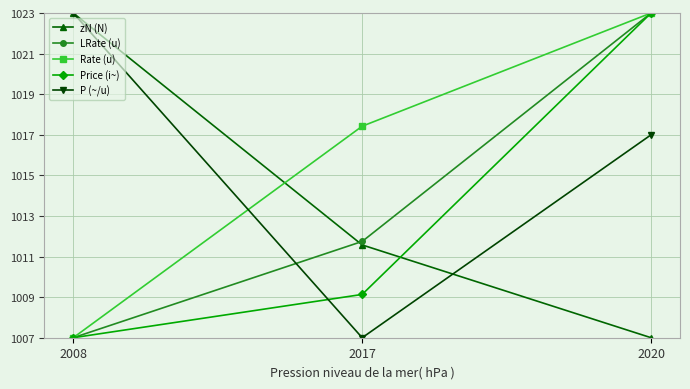

Reading left to right, transcribe all the data shown in this chart.

zN (N): 2008=1023.0	2017=1011.6	2020=1007.0
LRate (u): 2008=1007.0	2017=1011.7	2020=1023.0
Rate (u): 2008=1007.0	2017=1017.4	2020=1023.0
Price (i~): 2008=1007.0	2017=1009.1	2020=1023.0
P (~/u): 2008=1023.0	2017=1007.0	2020=1017.0